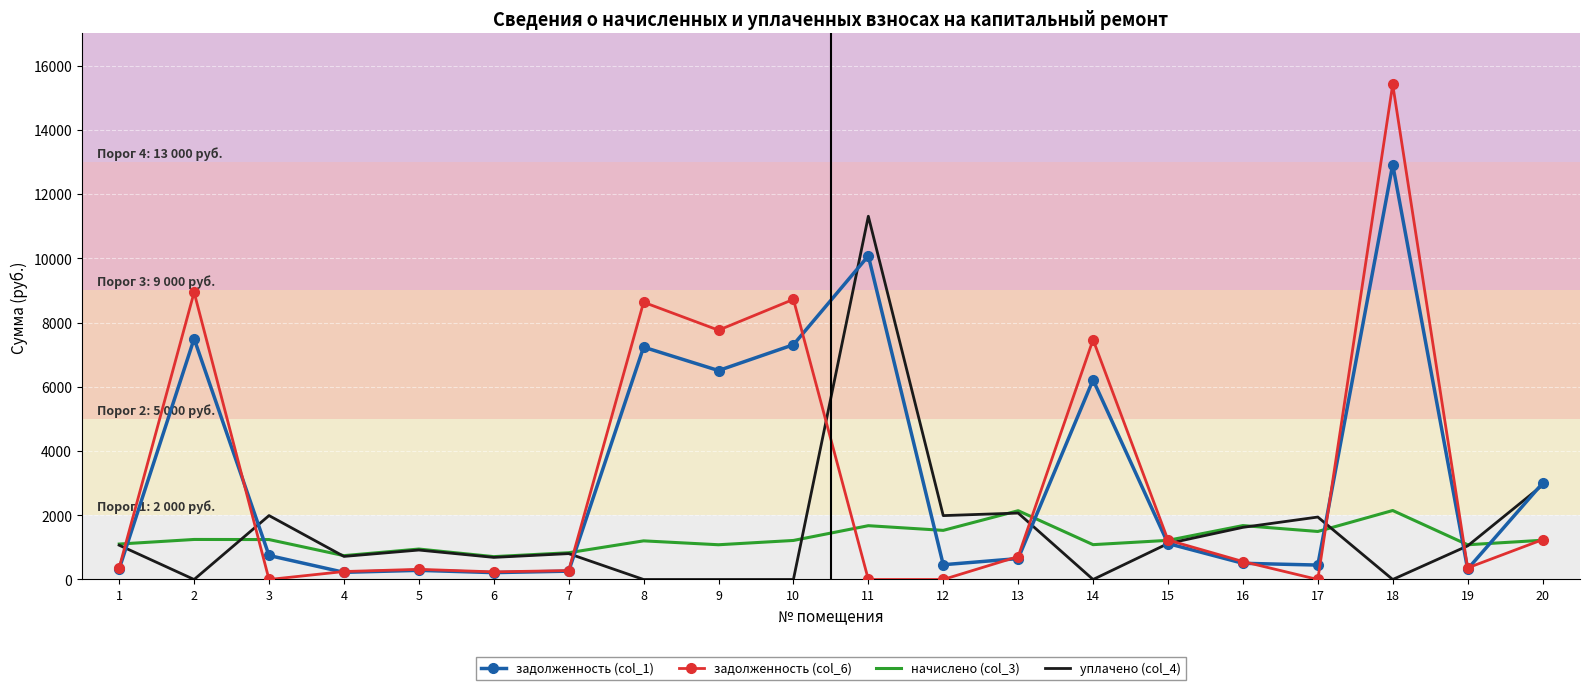

What is the total value across all series at 12?

3977.3